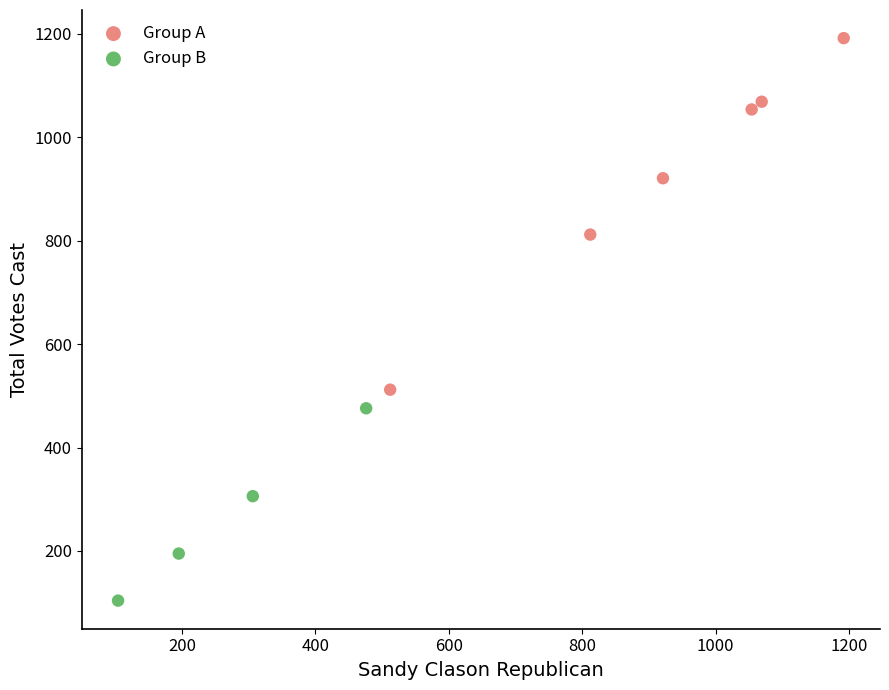

Which series contains the lowest Y value?

Group B